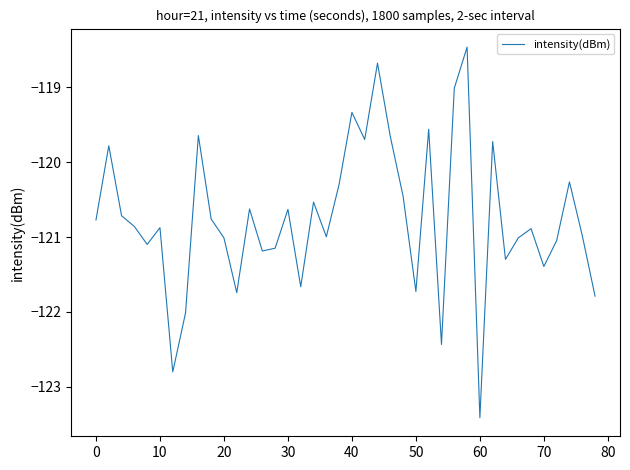

What is the difference between the maximum and minimum values?

5.0